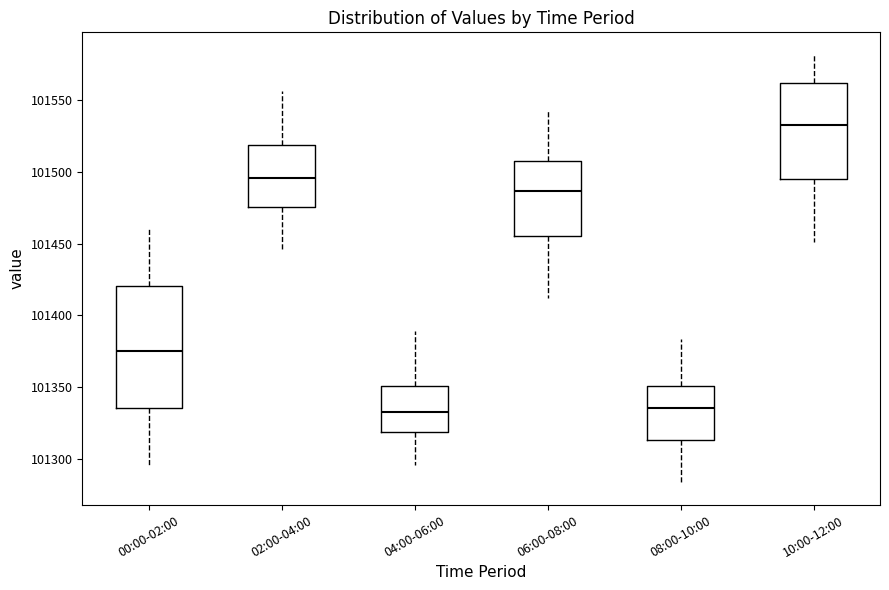

Which box is the tallest, from its lower edge to its upper edge?

00:00-02:00